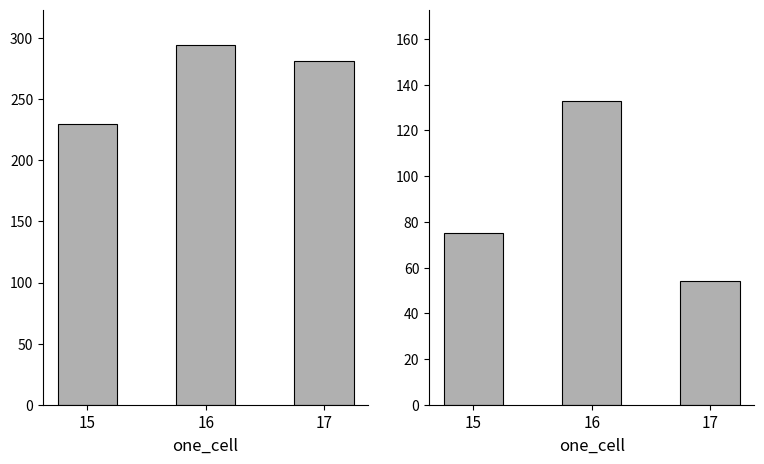

Is the value of under_twenty_cells at 16 greater than the value of under_hundred_cells at 15?

Yes